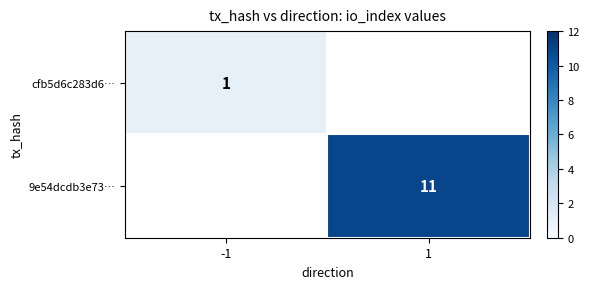

True or false: 9e54dcdb3e73… has a value of 11.0 at 1.

True